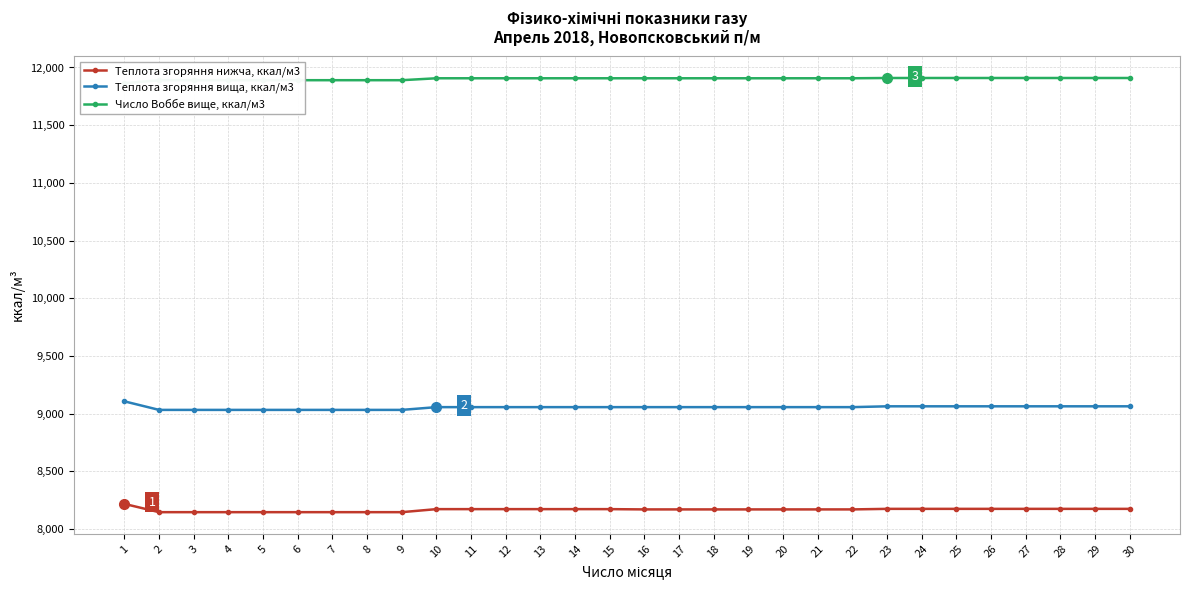

At which category does the chart reach its minimum across all series?

2